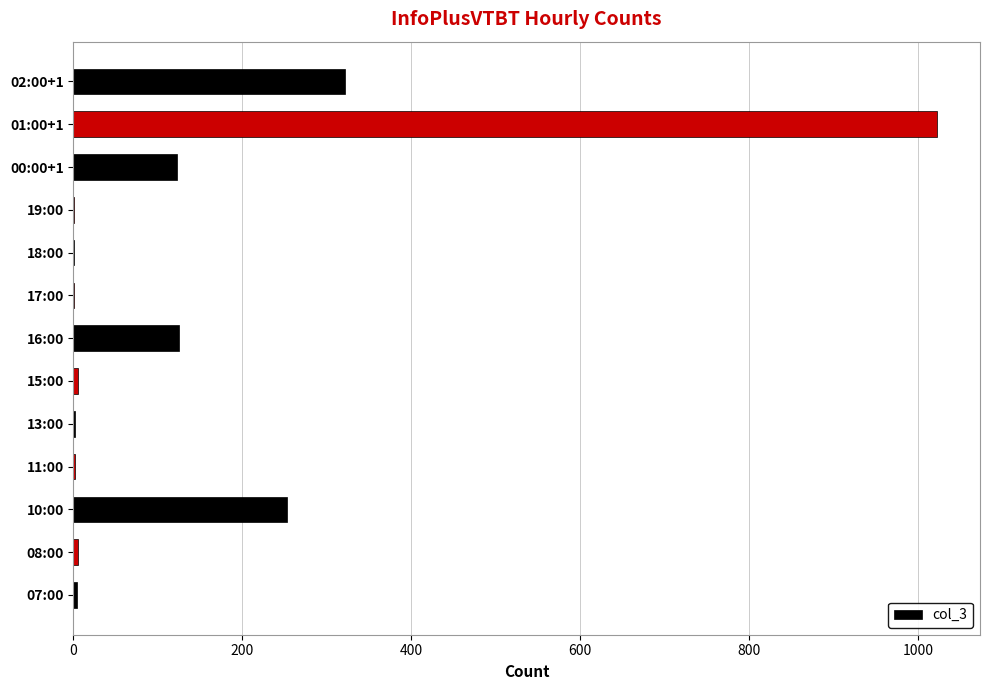

Where is the data nearest to the value 511?

02:00+1